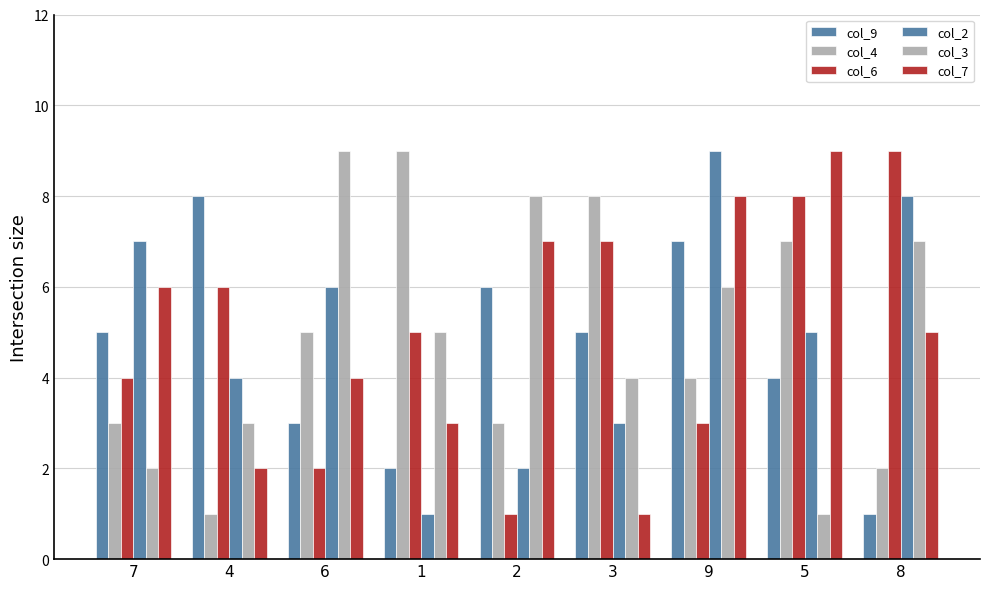

Does the chart contain stacked bars?

No